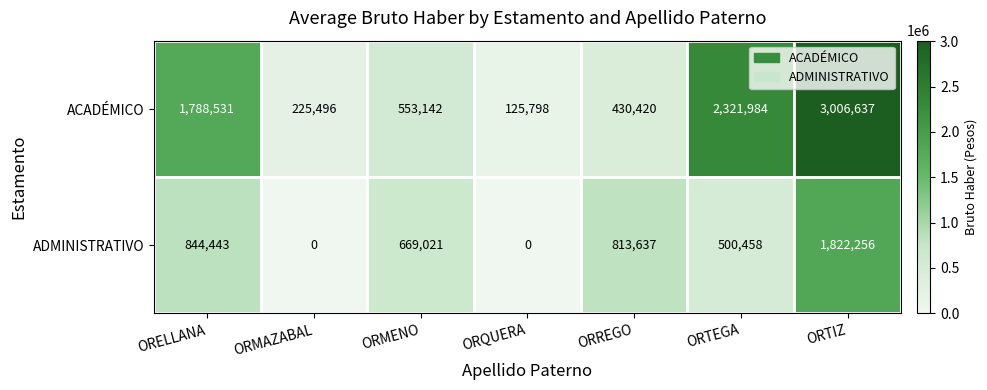

Read the ACADÉMICO value at ORMAZABAL.

225496